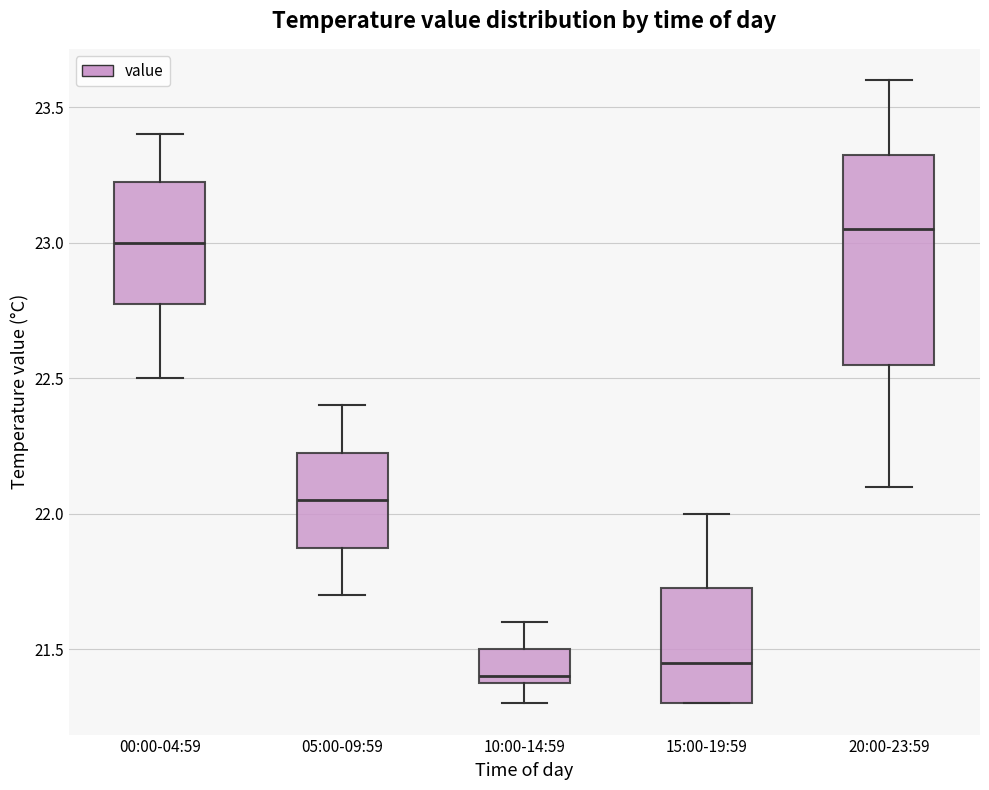

Which box has the highest median line?

20:00-23:59